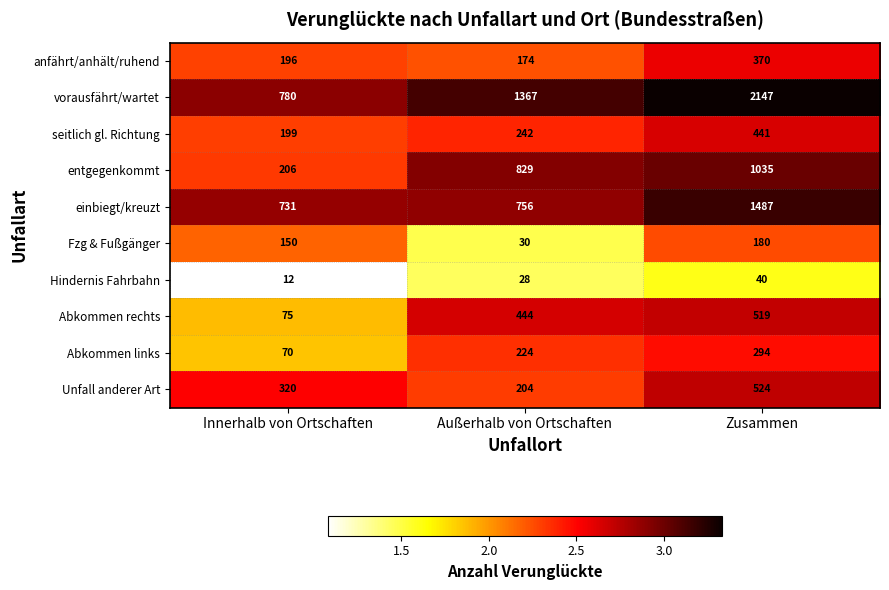

The anfährt/anhält/ruhend series shows 64 at Innerhalb von Ortschaften. True or false?

False